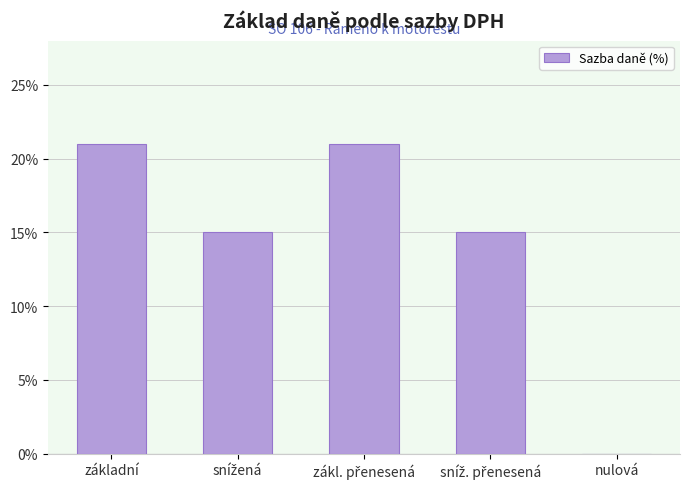

Reading left to right, transcribe all the data shown in this chart.

21	15	21	15	0